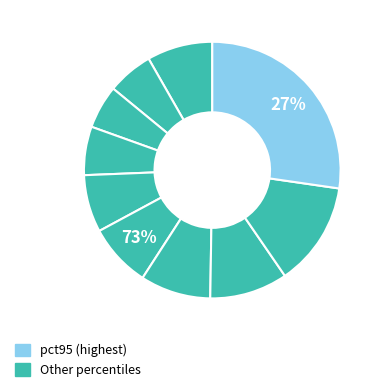

How many slices are in this pie chart?

10